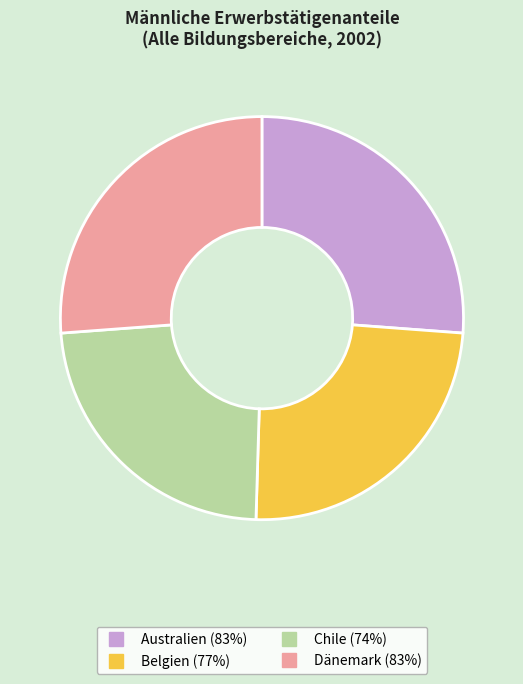

Approximately how many times larger is the value at Australien compared to Dänemark?

1.0